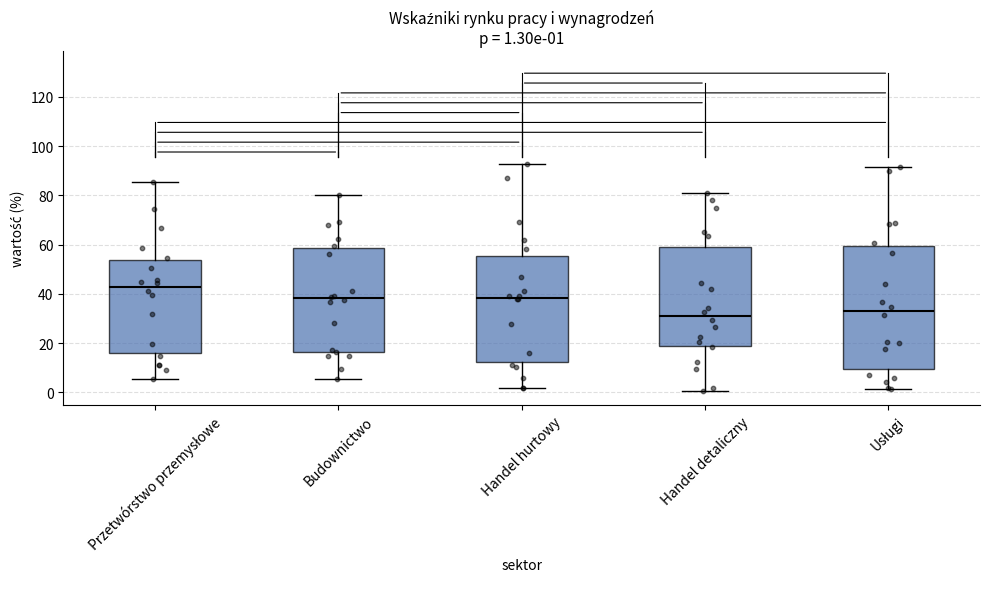

Which box is the tallest, from its lower edge to its upper edge?

Usługi